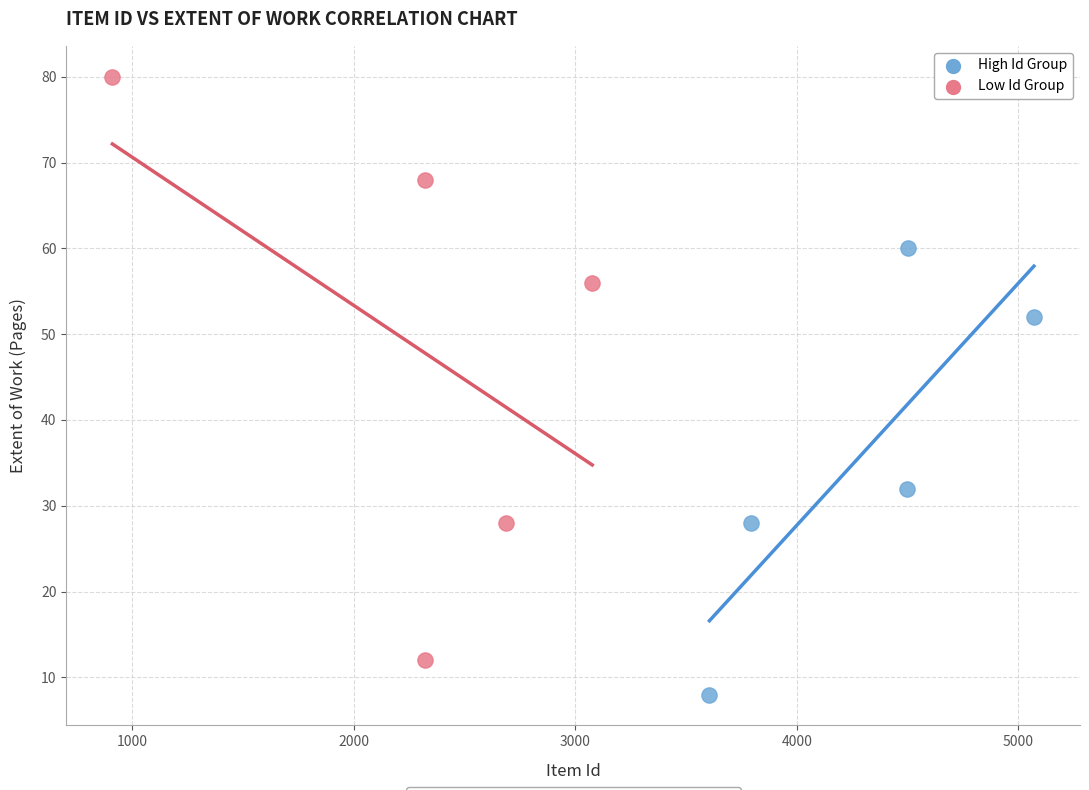

Which series has the largest Y range (max minus min)?

Low Id Group